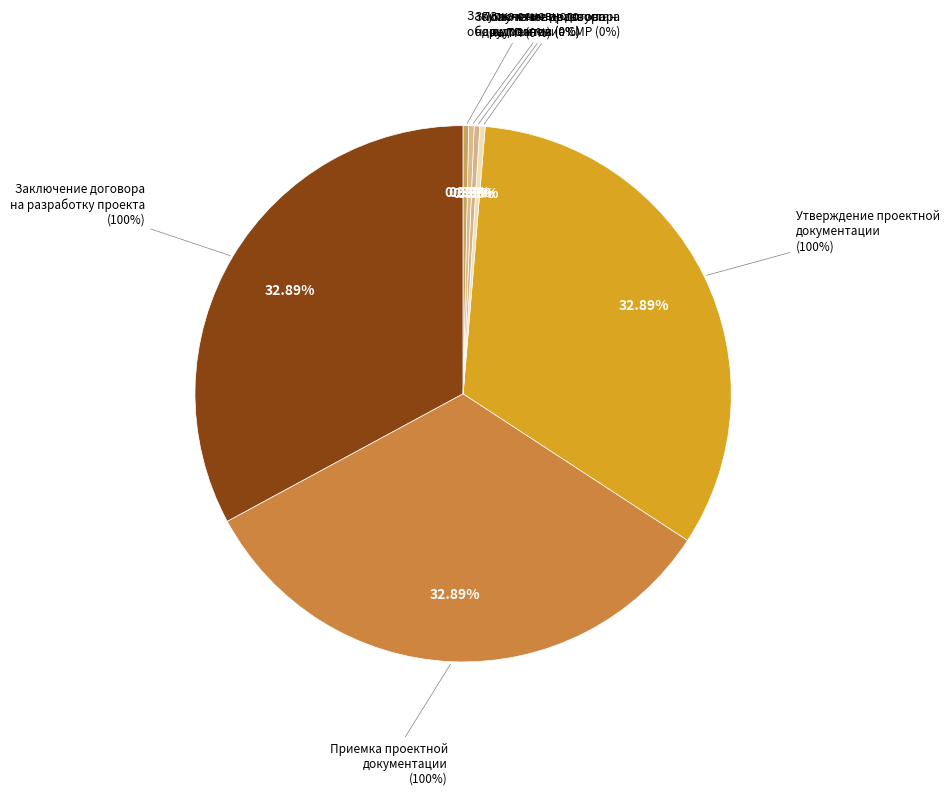

True or false: Утверждение проектной документации accounts for 33% of the total.

True